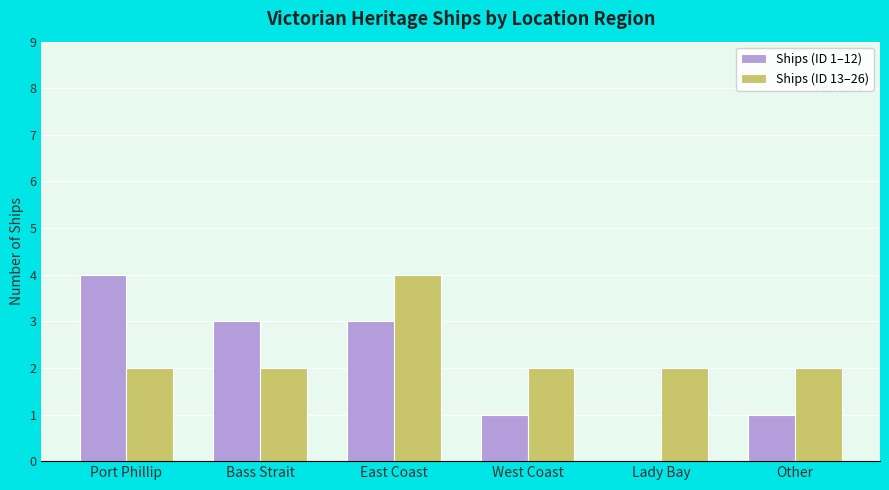

Which series changed the most between Port Phillip and East Coast?

Ships (ID 13–26)